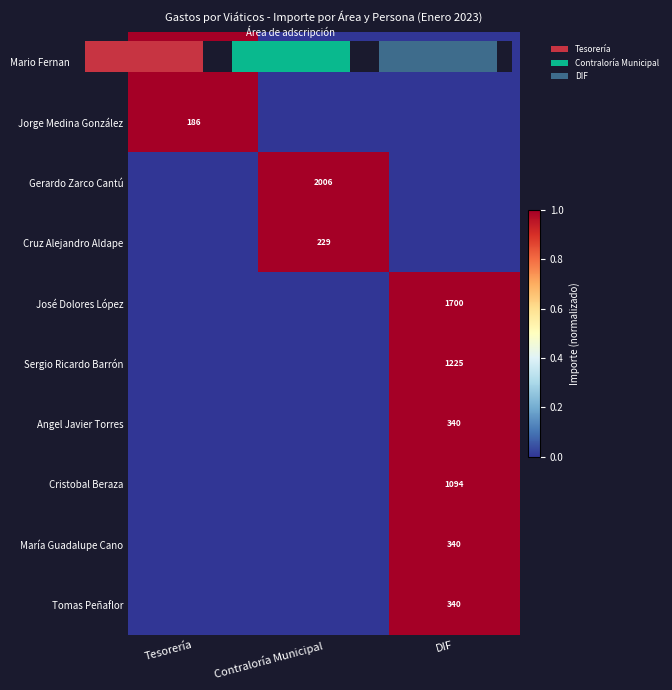

Which label corresponds to the smallest value in the chart?

Contraloría Municipal